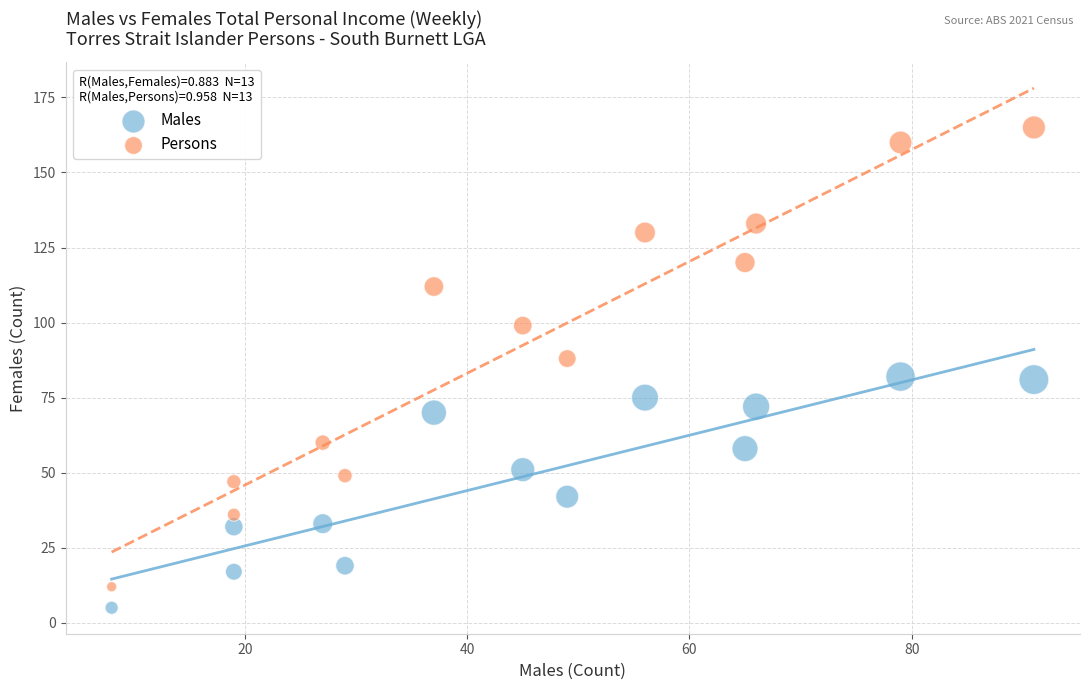

Which series has the widest spread of Y values?

Persons